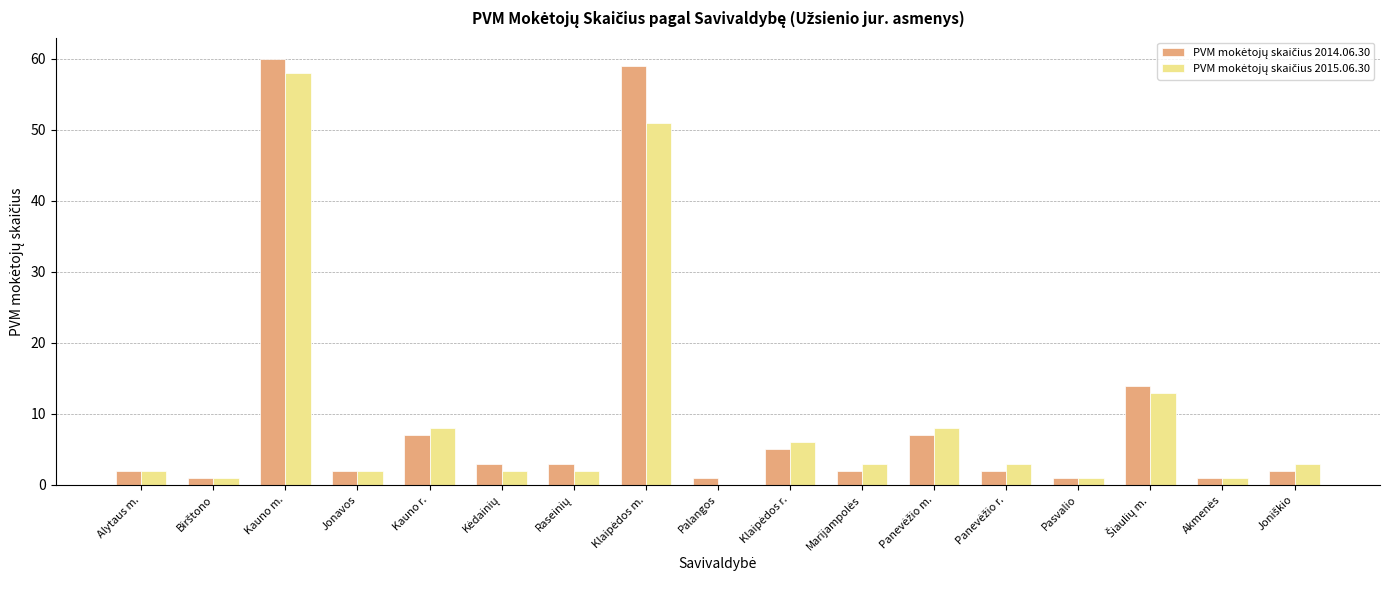

At which category is the sum across all series the highest?

Kauno m.